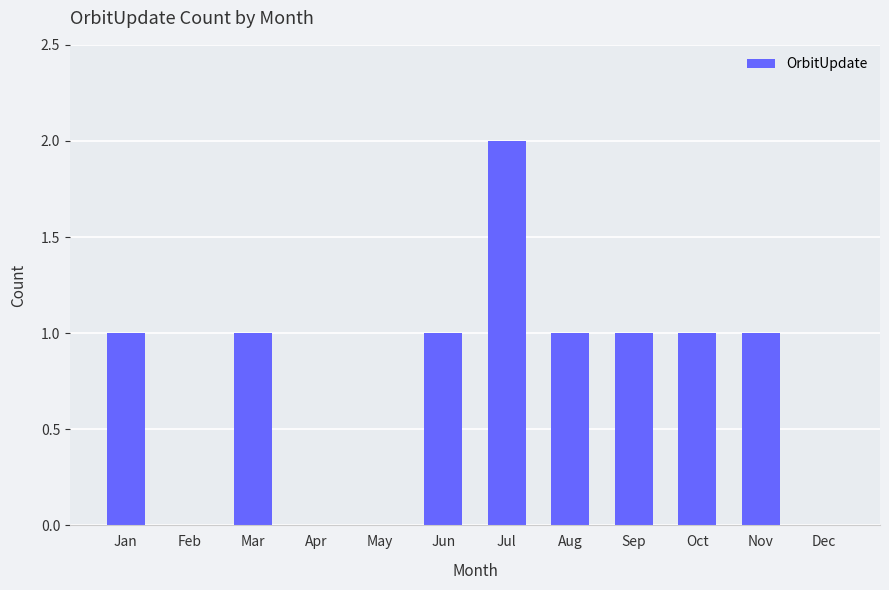

Which category has the highest value across all series?

Jul